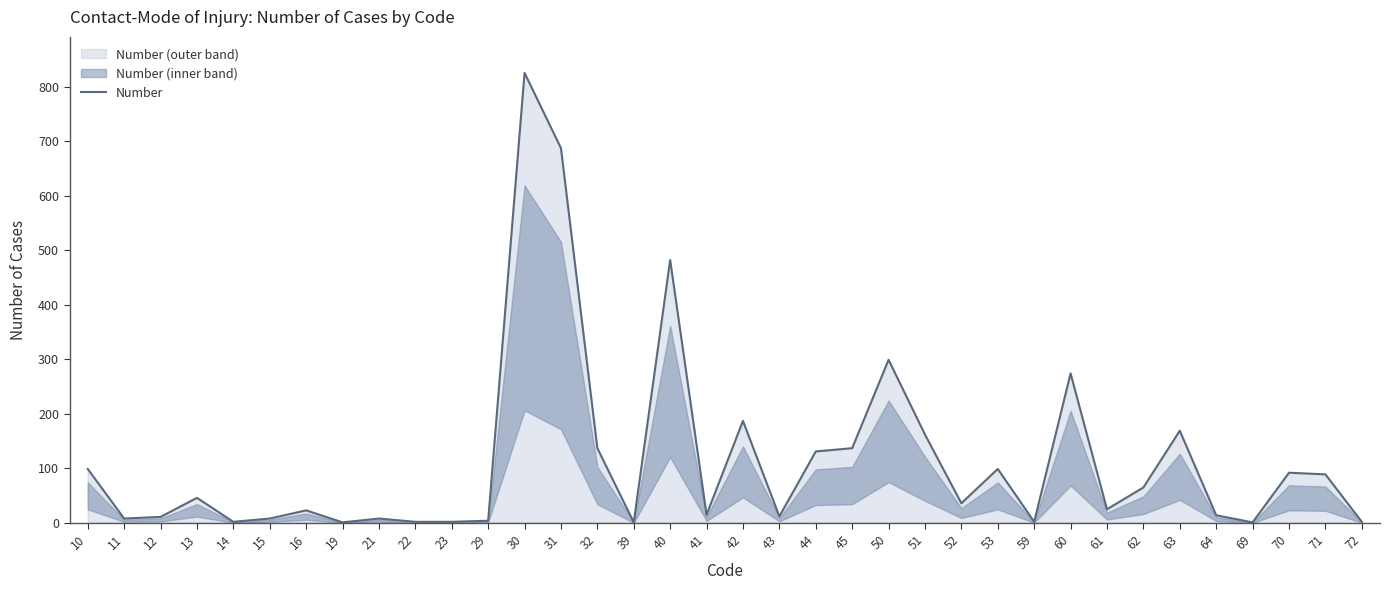

Between 61 and 70, which is larger?

70